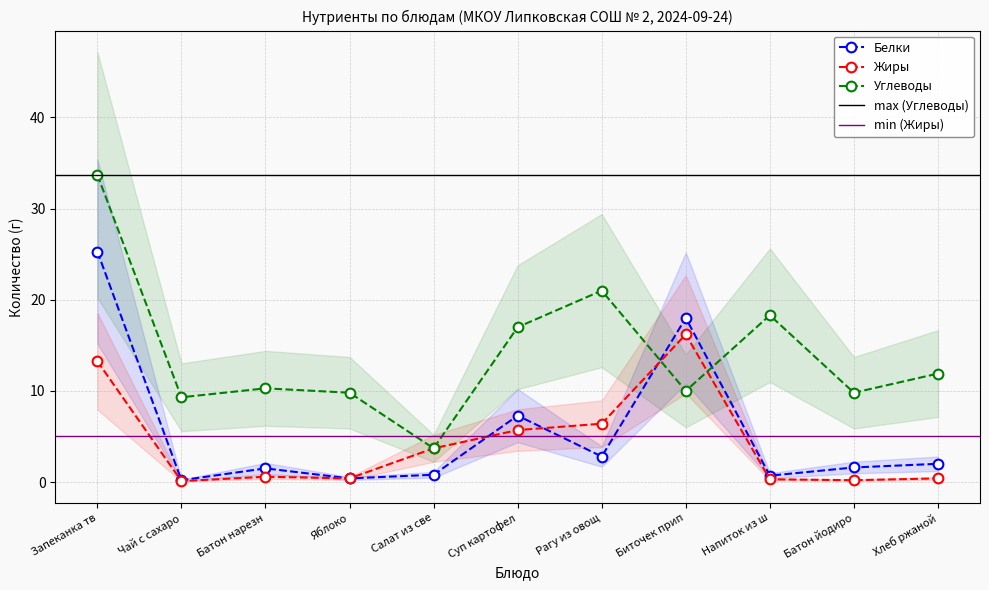

At which category does Белки reach its first local peak?

Батон нарезн